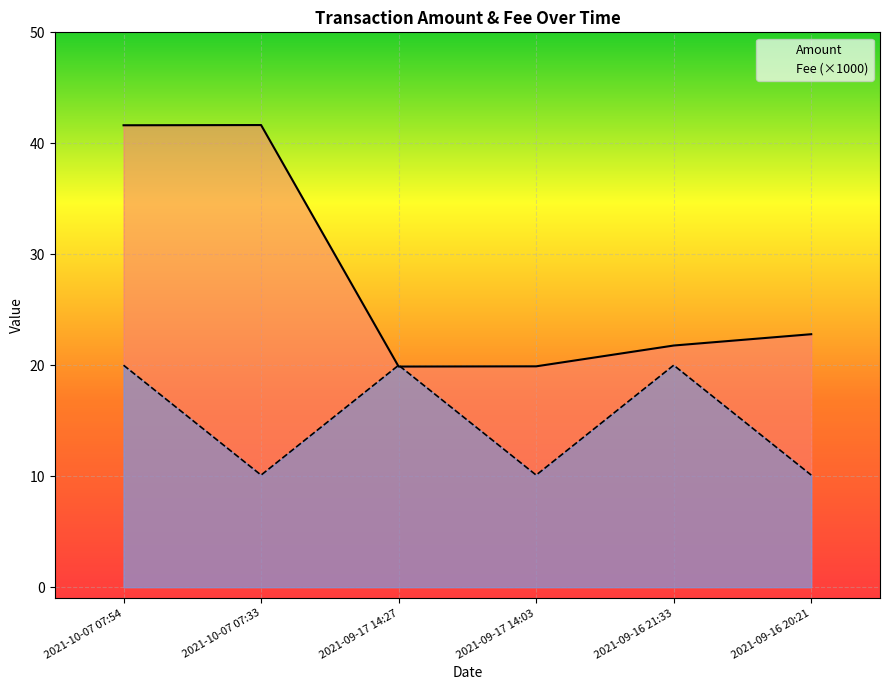

Reading right to left, what are all the values shown in this chart?

Amount: 2021-09-16 20:21=22.8	2021-09-16 21:33=21.8	2021-09-17 14:03=19.9	2021-09-17 14:27=19.9	2021-10-07 07:33=41.6	2021-10-07 07:54=41.6
Fee (×1000): 2021-09-16 20:21=10.1	2021-09-16 21:33=20.0	2021-09-17 14:03=10.1	2021-09-17 14:27=20.0	2021-10-07 07:33=10.1	2021-10-07 07:54=20.0